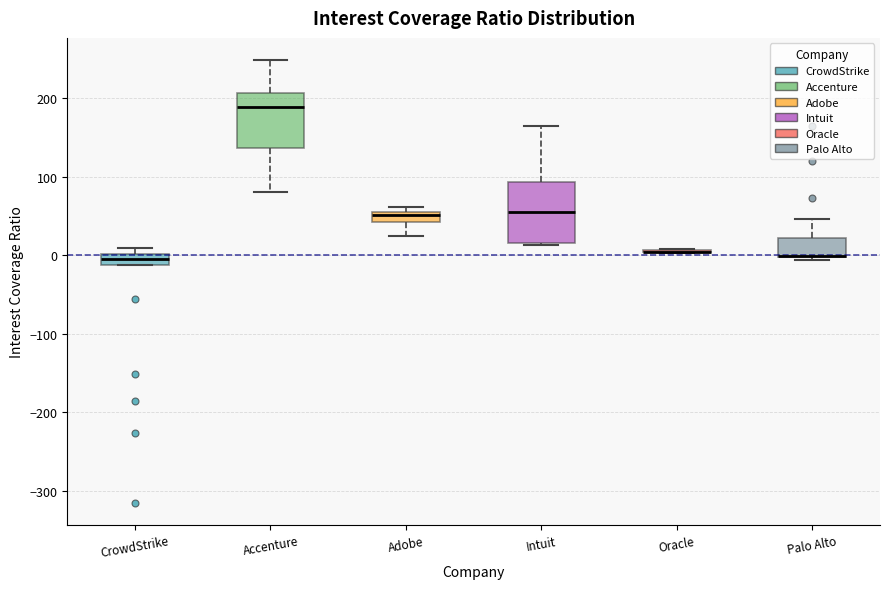

Where is the lower edge of the box for Accenture on the y-axis? The values are not printed on the chart, so give them approximately, as read against the axis.

140